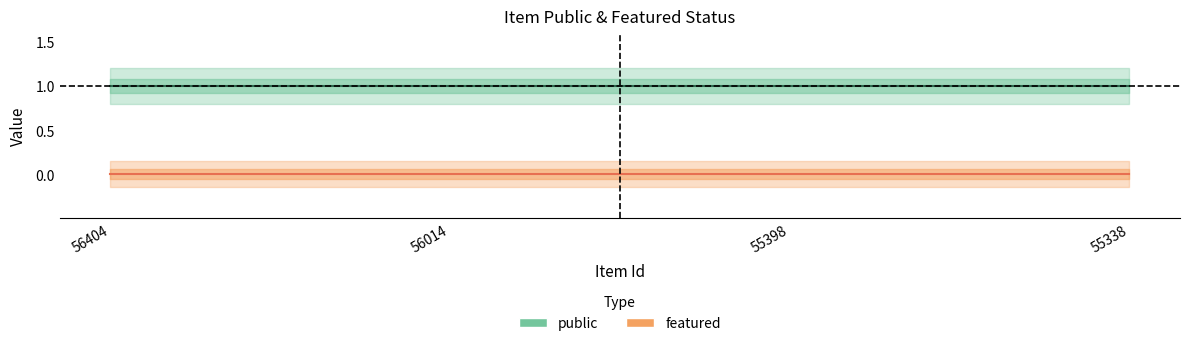

At which label does public reach its peak?

56404